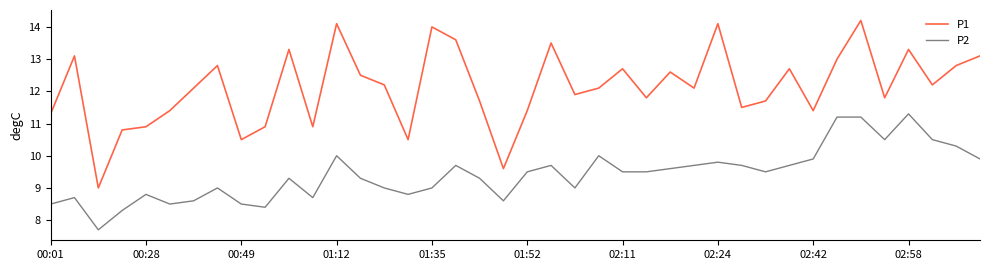

What is the sum of all P1 values?

485.1